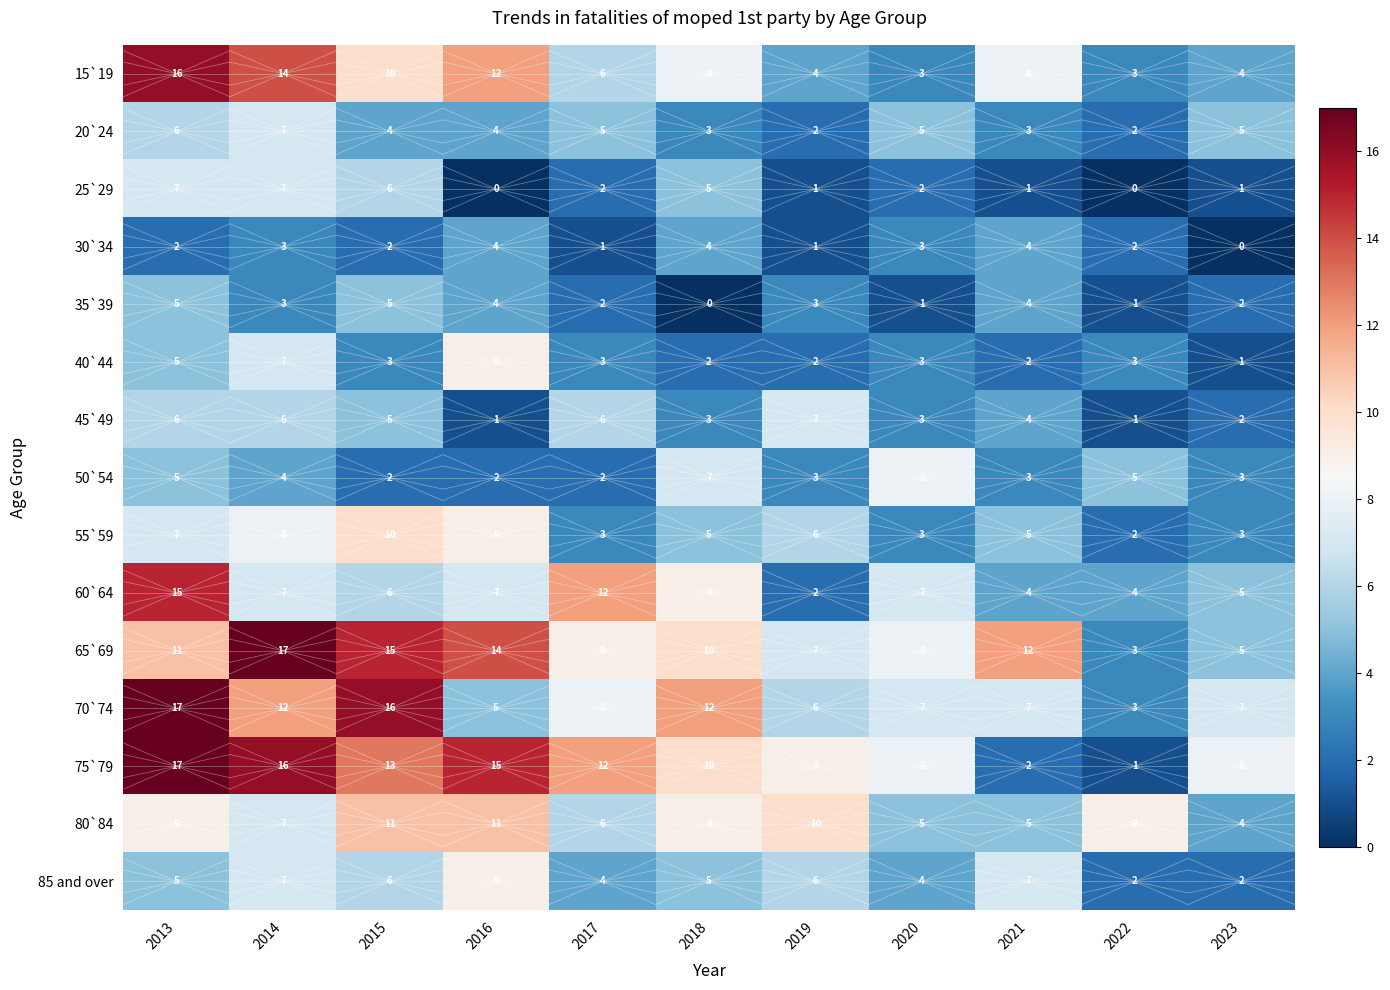

Which series changed the most between 2016 and 2021?

75`79